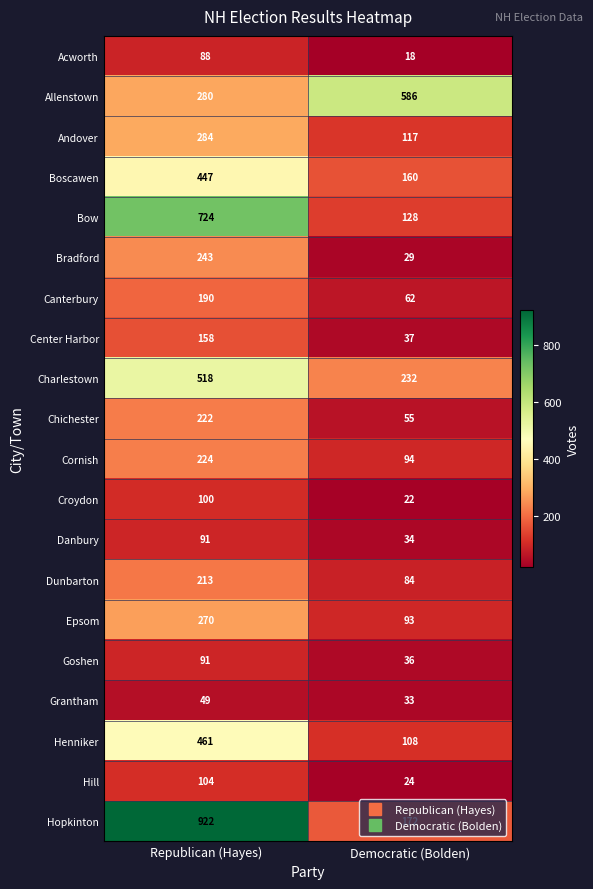

Which category has the highest value in the Henniker series?

Republican (Hayes)